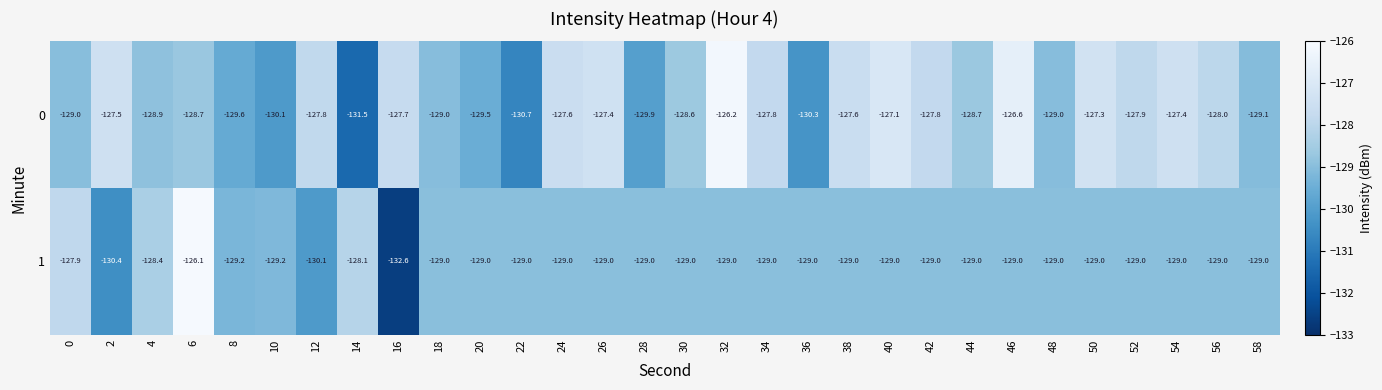

Which series has the largest total across all categories?

0